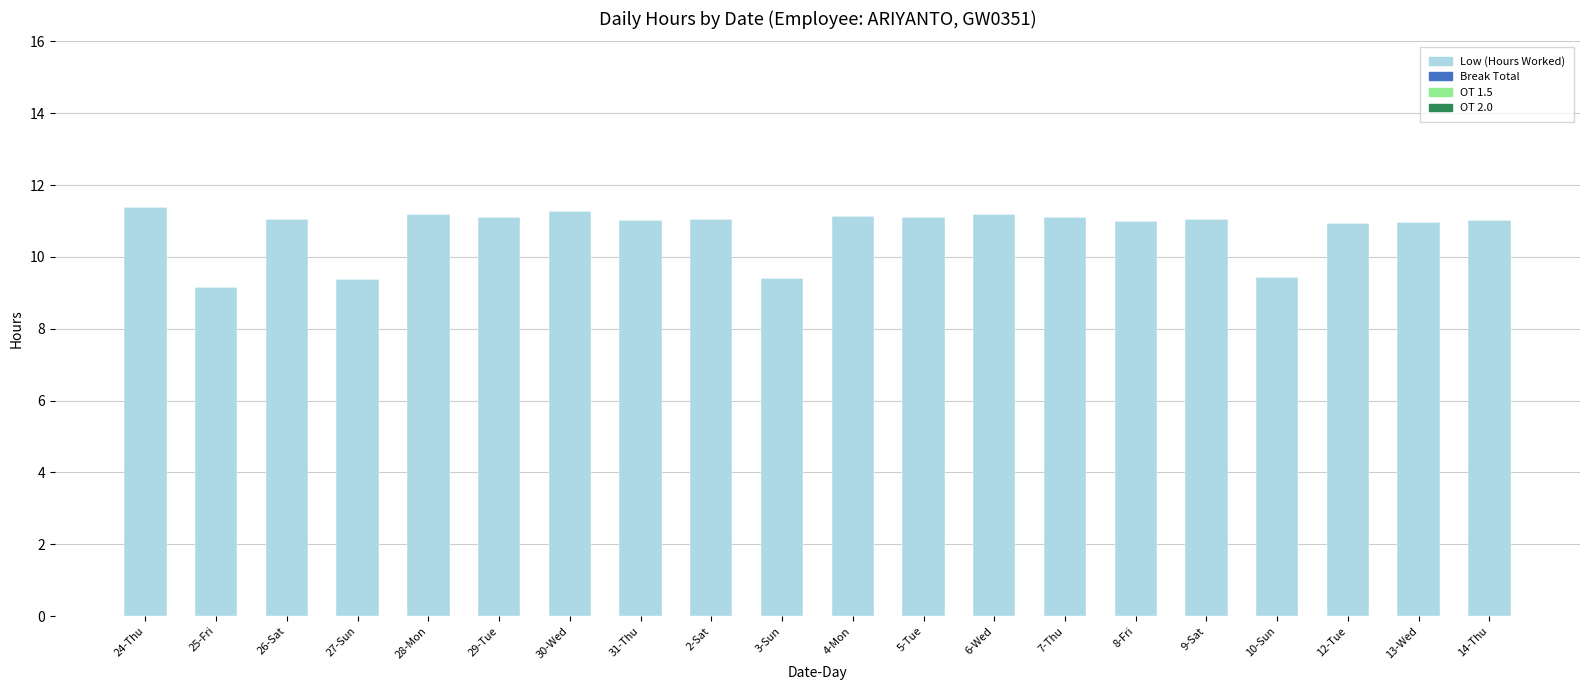

The value at 24-Thu is 11.4. True or false?

True